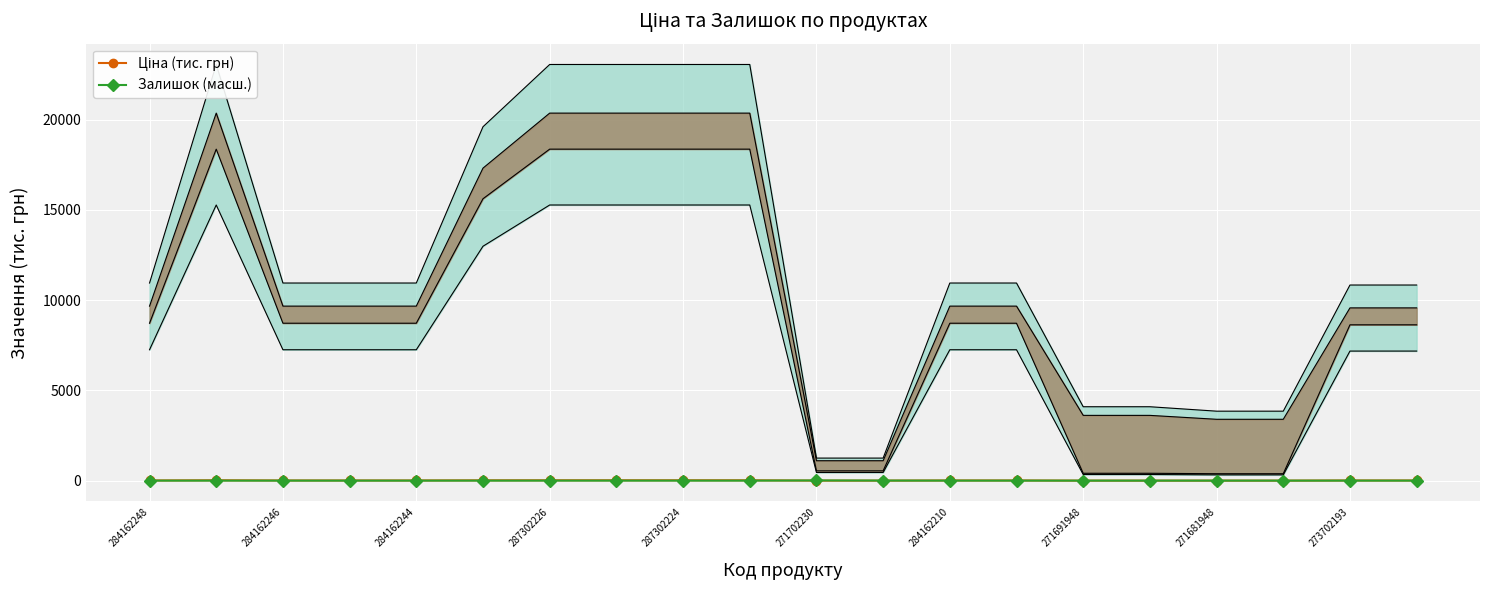

What is the difference between the highest and lowest values at 287302224?

19.9